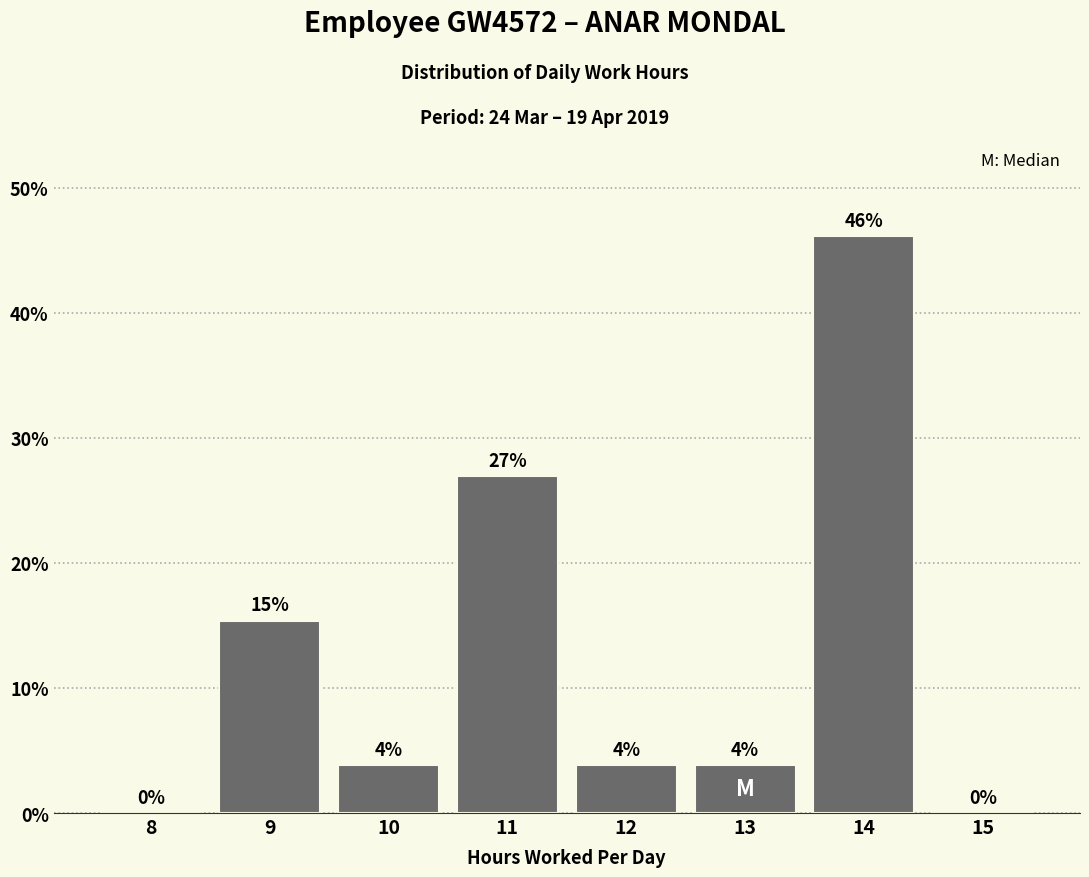

What is the maximum value shown in the chart?

46.2